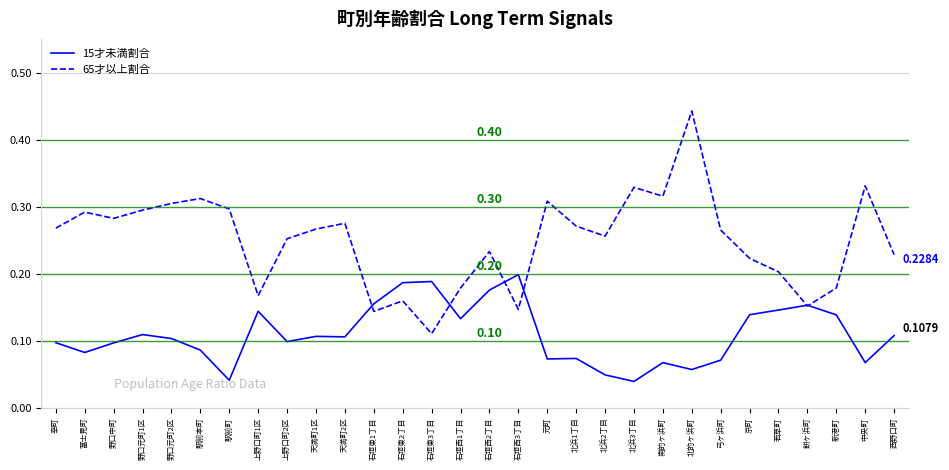

Which series changed the most between 北浜3丁目 and 餅ヶ浜町?

65才以上割合